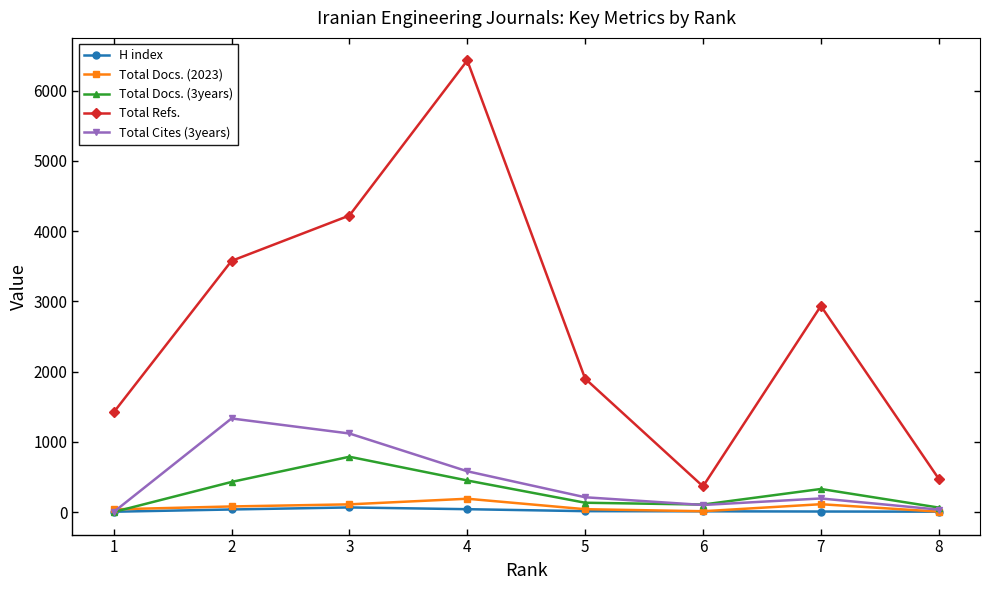

What is the maximum value shown in the chart?

6430